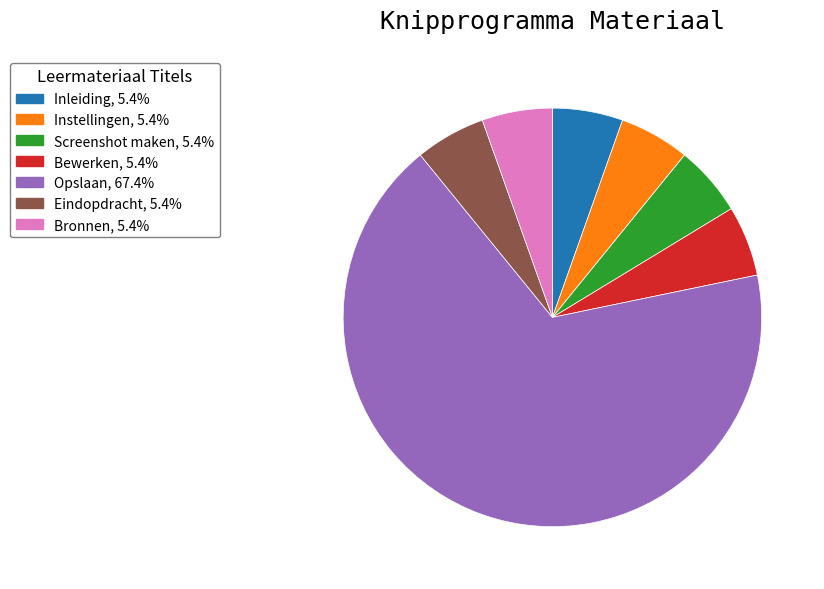

Is the sum of Inleiding and Opslaan greater than half?

Yes